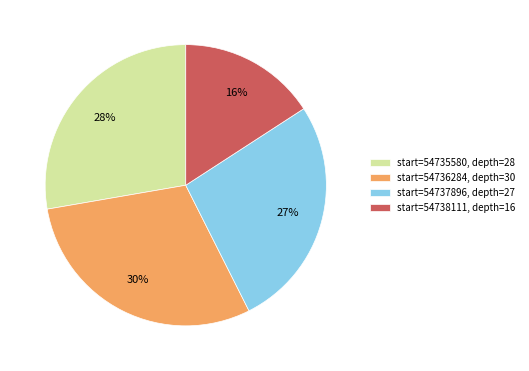

Combined, do start=54736284, depth=30 and start=54738111, depth=16 account for over 50%?

No